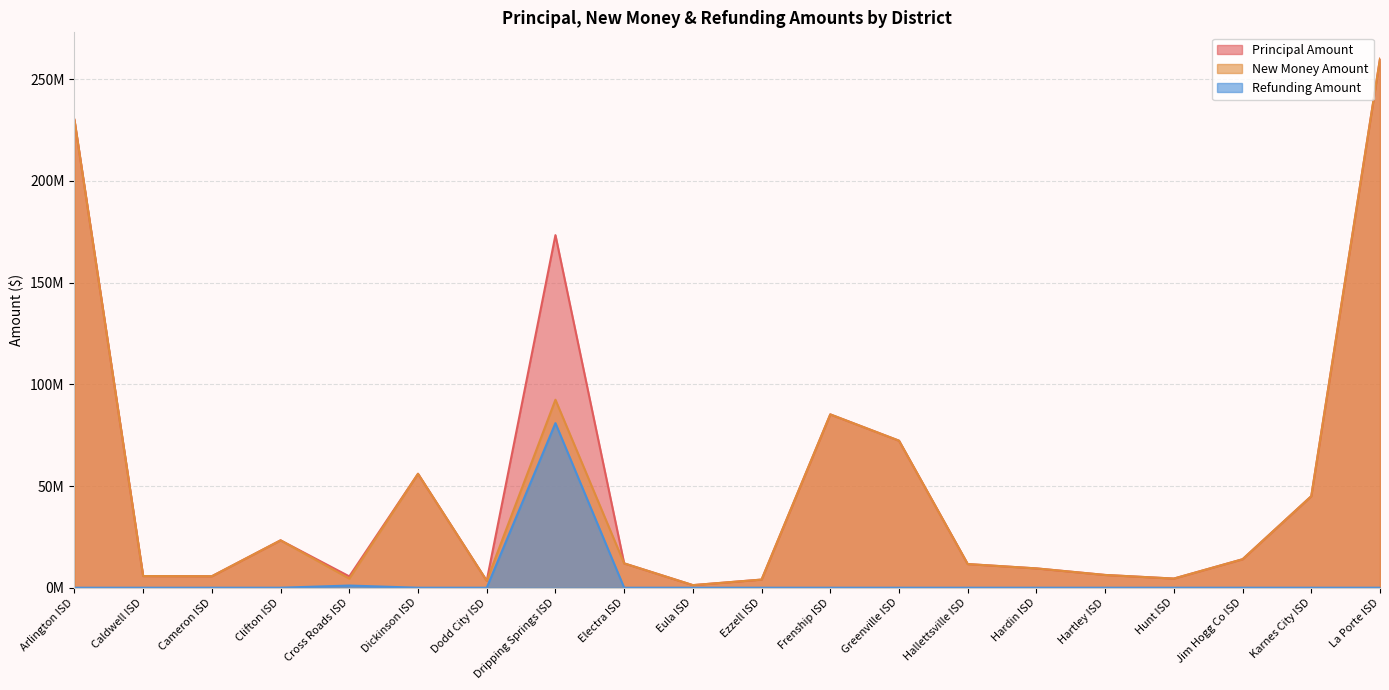

Reading left to right, transcribe all the data shown in this chart.

Principal Amount: Arlington ISD=230.0	Caldwell ISD=5.7	Cameron ISD=5.7	Clifton ISD=23.3	Cross Roads ISD=5.6	Dickinson ISD=56.0	Dodd City ISD=3.4	Dripping Springs ISD=173.3	Electra ISD=12.0	Eula ISD=1.3	Ezzell ISD=4.0	Frenship ISD=85.2	Greenville ISD=72.3	Hallettsville ISD=11.6	Hardin ISD=9.5	Hartley ISD=6.3	Hunt ISD=4.5	Jim Hogg Co ISD=14.0	Karnes City ISD=45.0	La Porte ISD=260.0
New Money Amount: Arlington ISD=230.0	Caldwell ISD=5.7	Cameron ISD=5.7	Clifton ISD=23.3	Cross Roads ISD=4.5	Dickinson ISD=56.0	Dodd City ISD=3.4	Dripping Springs ISD=92.4	Electra ISD=12.0	Eula ISD=1.3	Ezzell ISD=4.0	Frenship ISD=85.2	Greenville ISD=72.3	Hallettsville ISD=11.6	Hardin ISD=9.5	Hartley ISD=6.3	Hunt ISD=4.5	Jim Hogg Co ISD=14.0	Karnes City ISD=45.0	La Porte ISD=260.0
Refunding Amount: Arlington ISD=0.0	Caldwell ISD=0.0	Cameron ISD=0.0	Clifton ISD=0.0	Cross Roads ISD=1.1	Dickinson ISD=0.0	Dodd City ISD=0.0	Dripping Springs ISD=80.9	Electra ISD=0.0	Eula ISD=0.0	Ezzell ISD=0.0	Frenship ISD=0.0	Greenville ISD=0.0	Hallettsville ISD=0.0	Hardin ISD=0.0	Hartley ISD=0.0	Hunt ISD=0.0	Jim Hogg Co ISD=0.0	Karnes City ISD=0.0	La Porte ISD=0.0